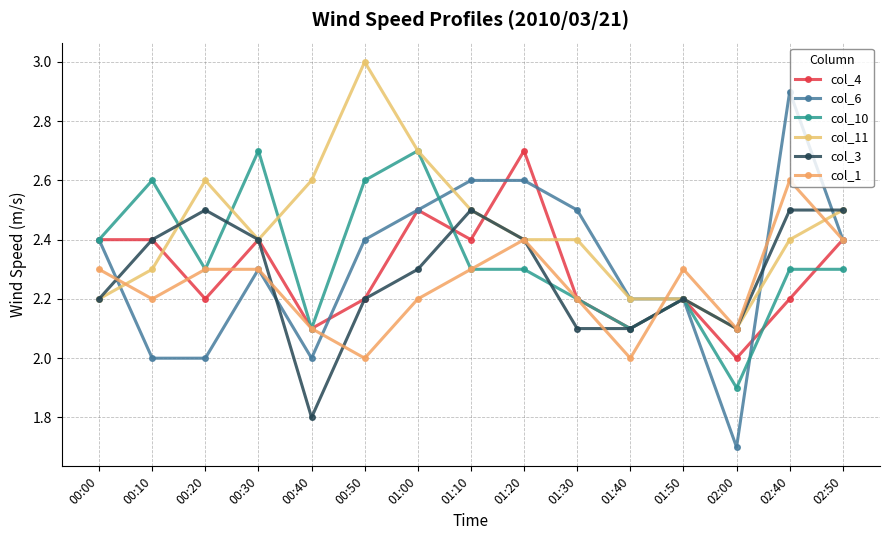

Count the number of data series in this chart.

6